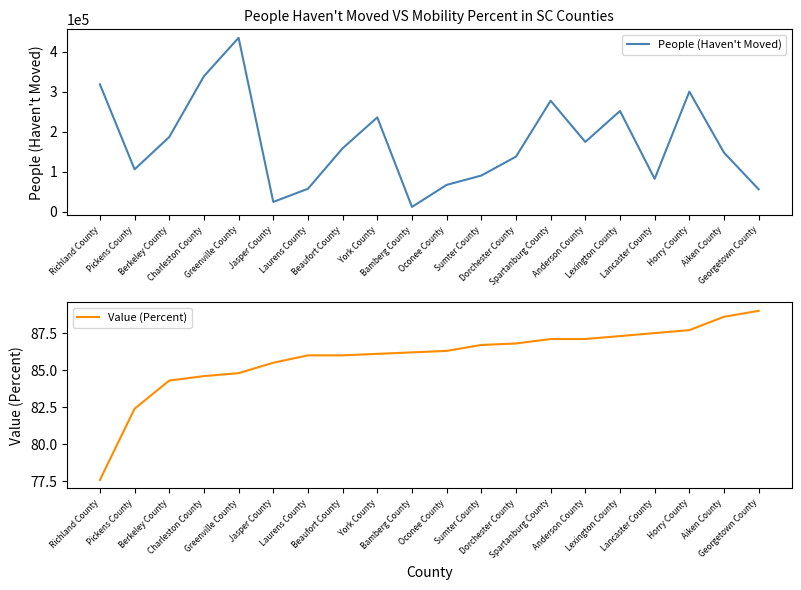

Read the Value (Percent) value at Georgetown County.

89.0